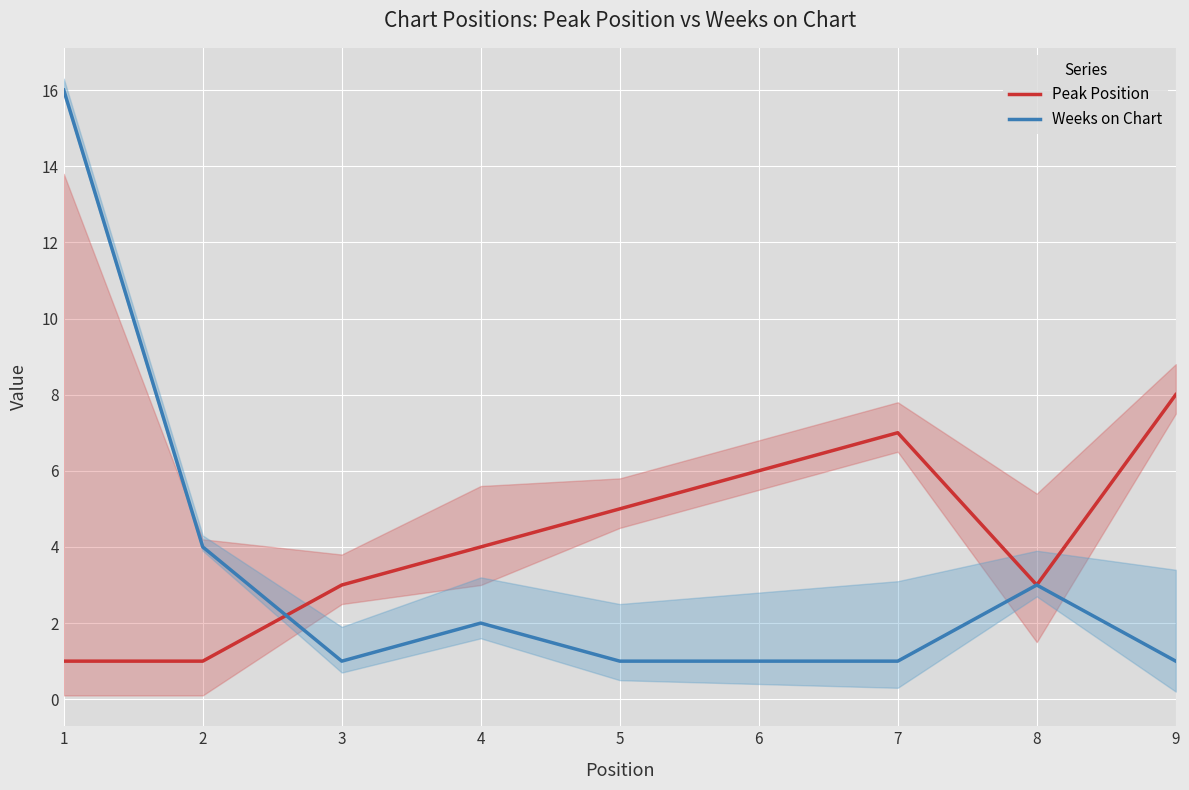

What is the greatest value displayed?

16